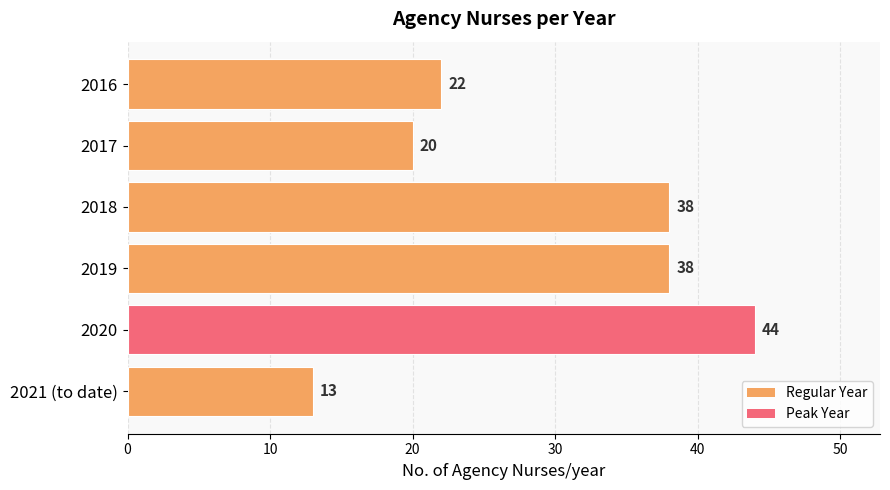

Is it true that the value at 2017 is 20?

True